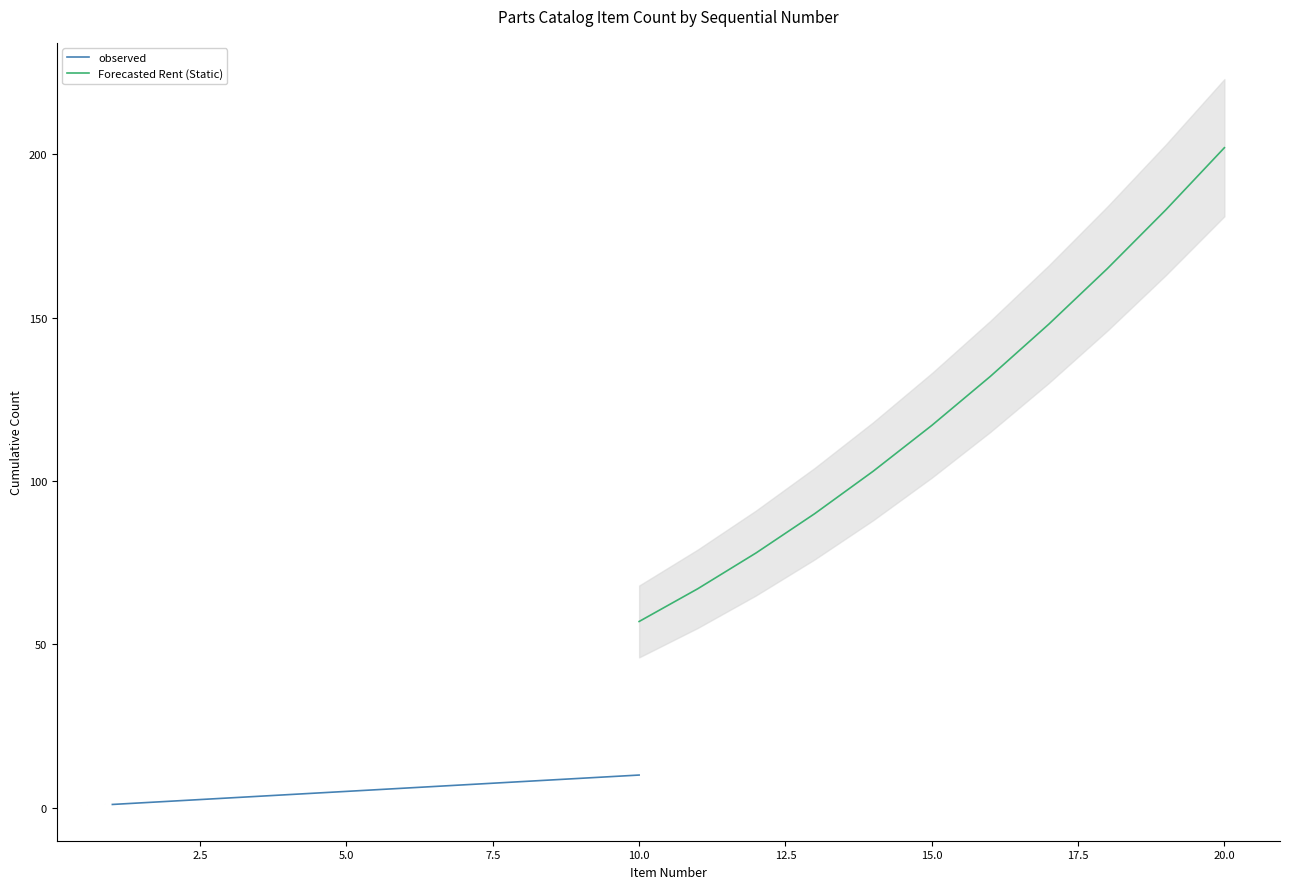

Is it true that Forecasted Rent (Static) equals 67 at 14?

False